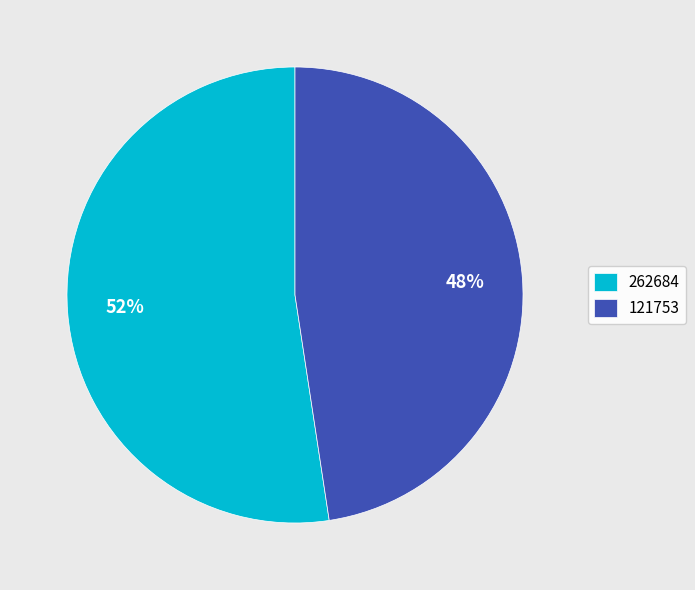

Which slice represents more than half of the pie?

262684